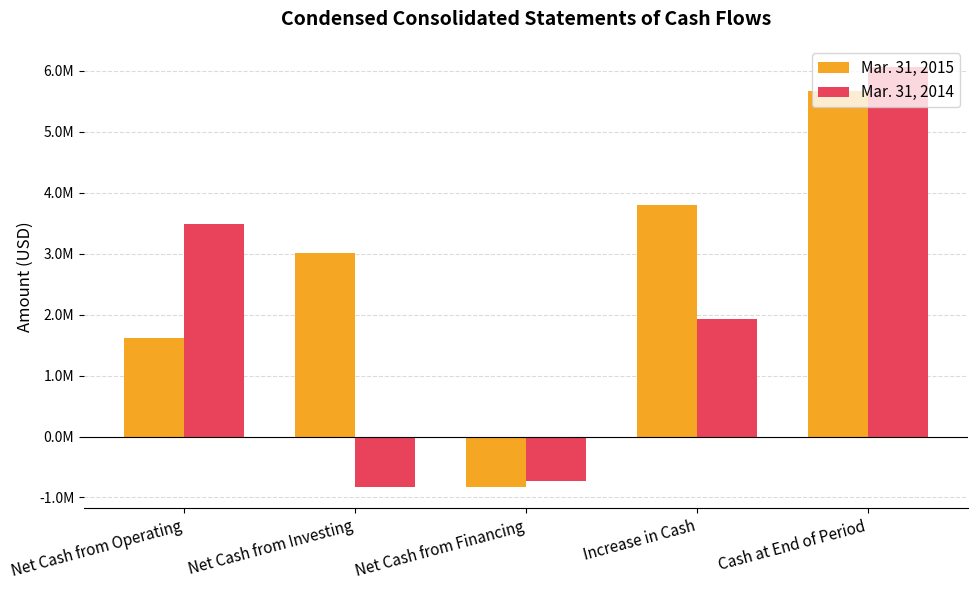

What are all the series names shown in the legend?

Mar. 31, 2015, Mar. 31, 2014